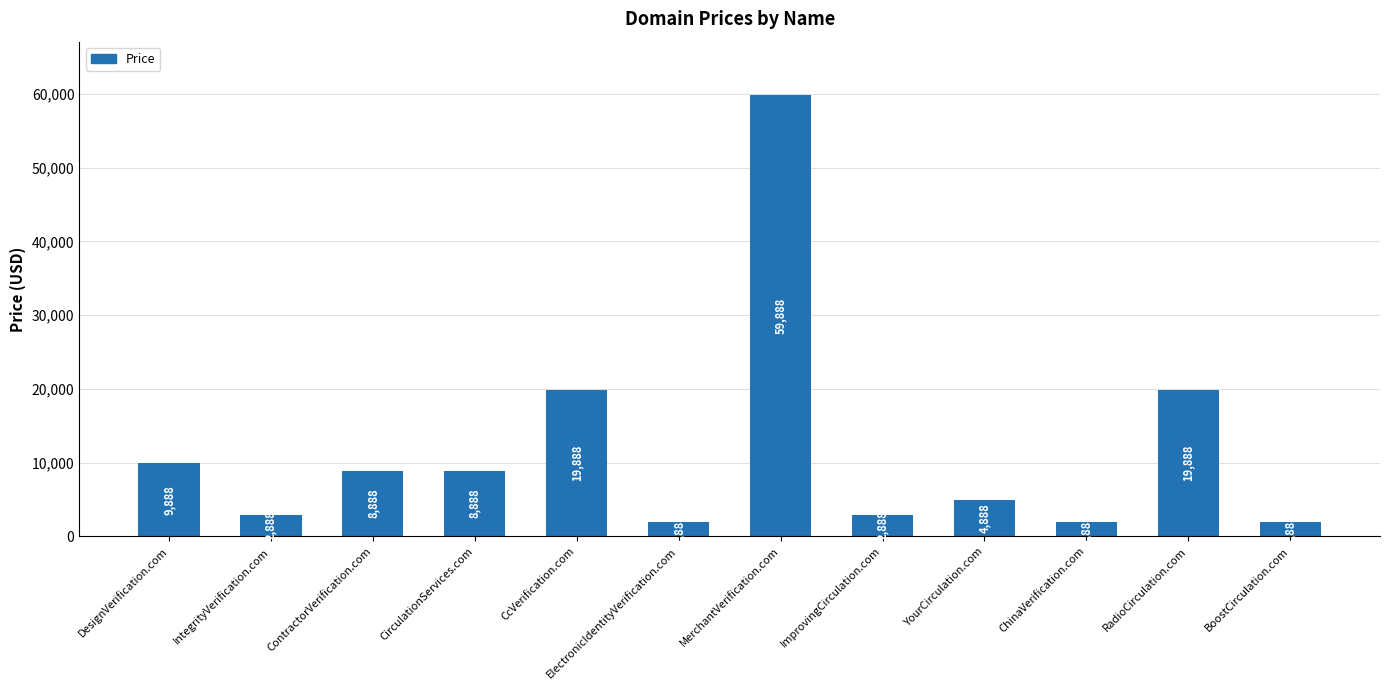

Reading left to right, transcribe all the data shown in this chart.

DesignVerification.com=9888	IntegrityVerification.com=2888	ContractorVerification.com=8888	CirculationServices.com=8888	CcVerification.com=19888	ElectronicIdentityVerification.com=1888	MerchantVerification.com=59888	ImprovingCirculation.com=2888	YourCirculation.com=4888	ChinaVerification.com=1888	RadioCirculation.com=19888	BoostCirculation.com=1888